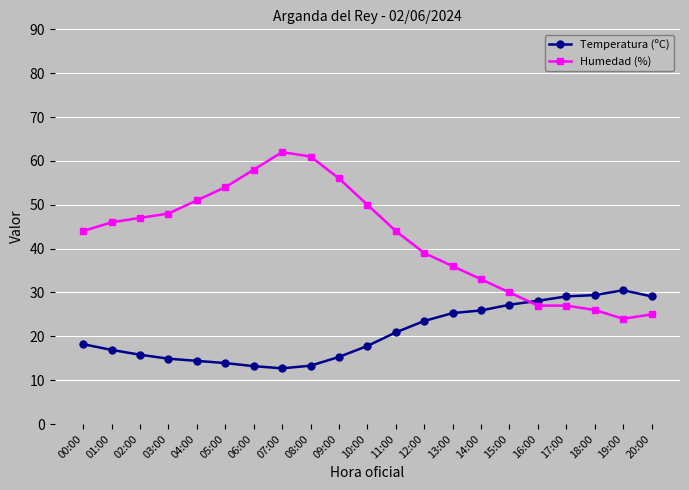

Rank the series at 04:00 from lowest to highest value.

Temperatura (ºC), Humedad (%)